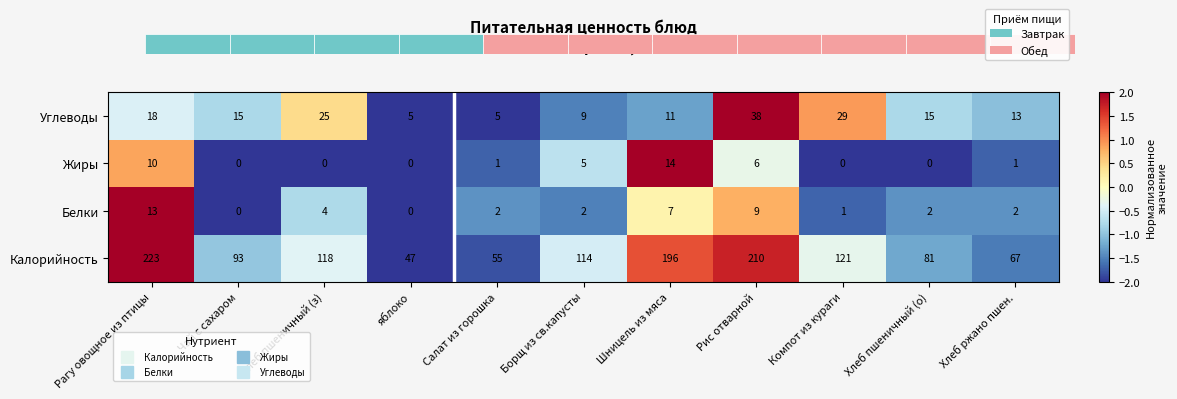

List the series in order of their peak value, lowest first.

Белки, Жиры, Углеводы, Калорийность